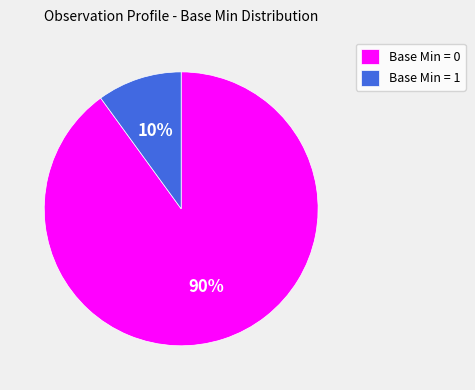

What is the majority slice?

Base Min = 0